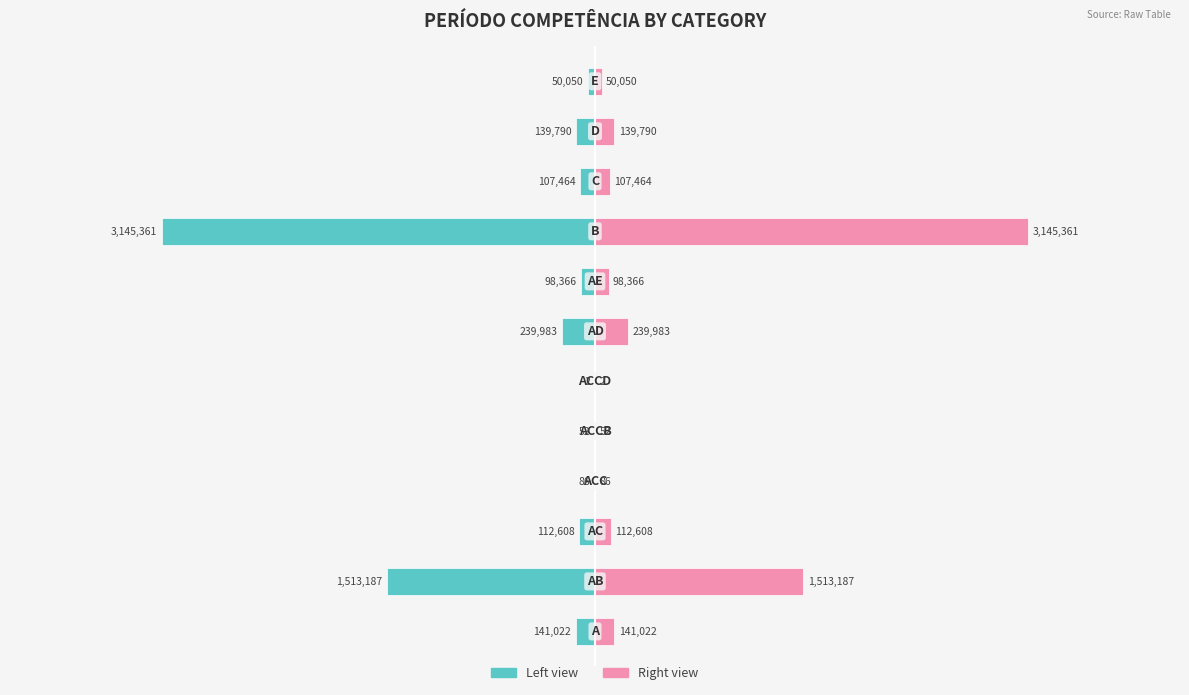

True or false: PERÍODO COMPETÊNCIA (left) has a value of -0.0 at 6.

False